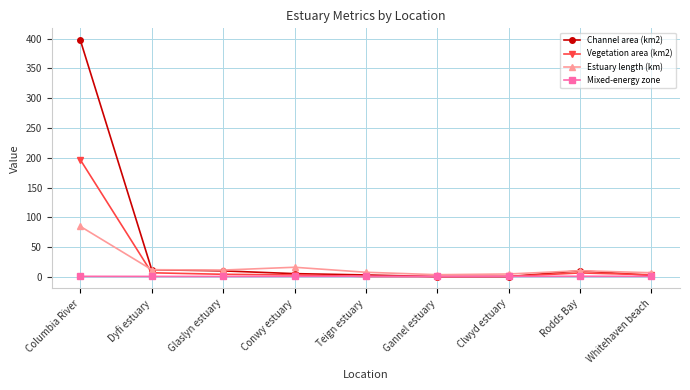

What are all the series names shown in the legend?

Channel area (km2), Vegetation area (km2), Estuary length (km), Mixed-energy zone